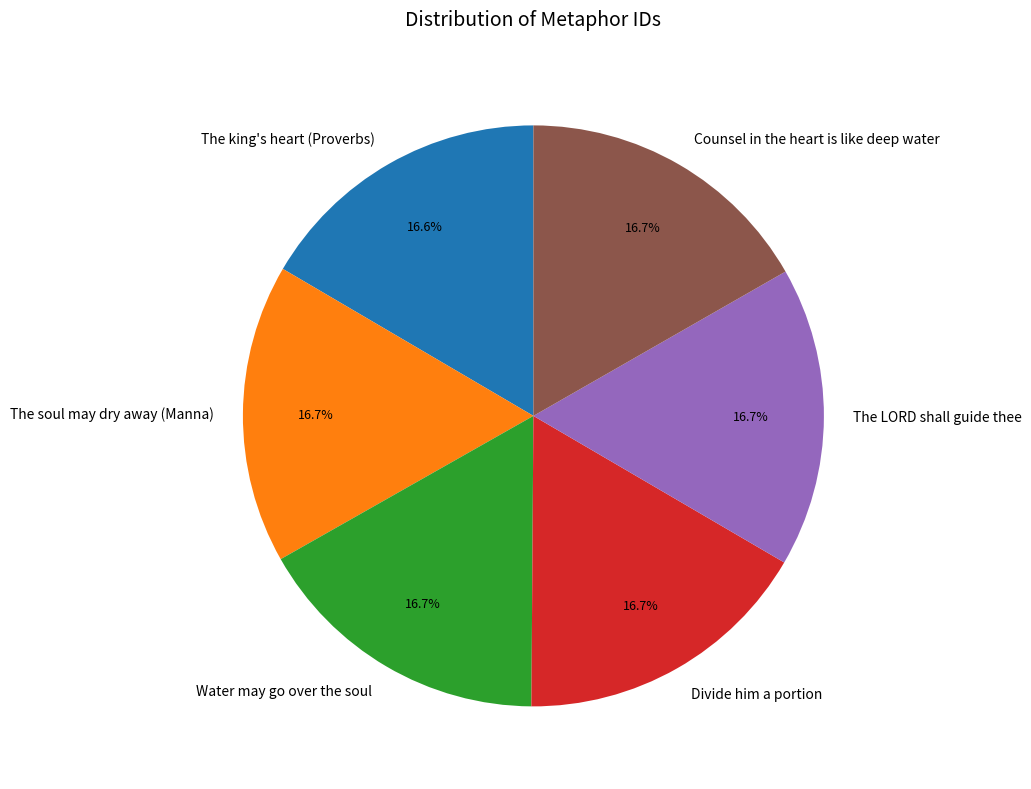

Is Water may go over the soul the majority of the pie?

No